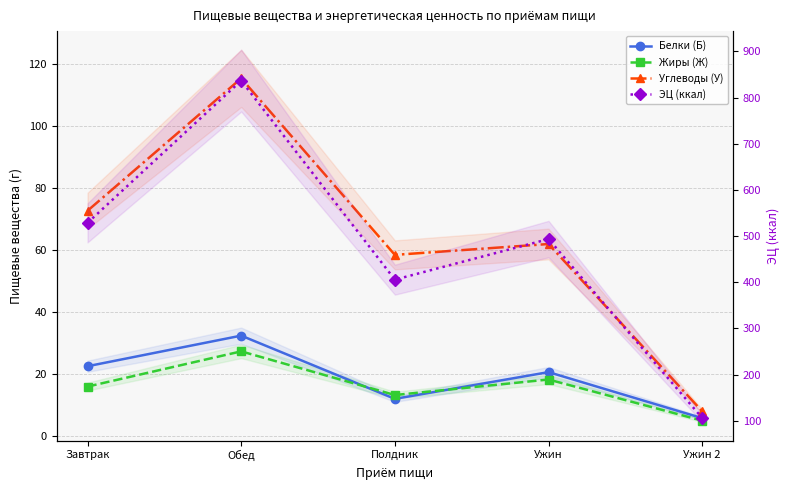

What is the label of the 5th point from the left?

Ужин 2